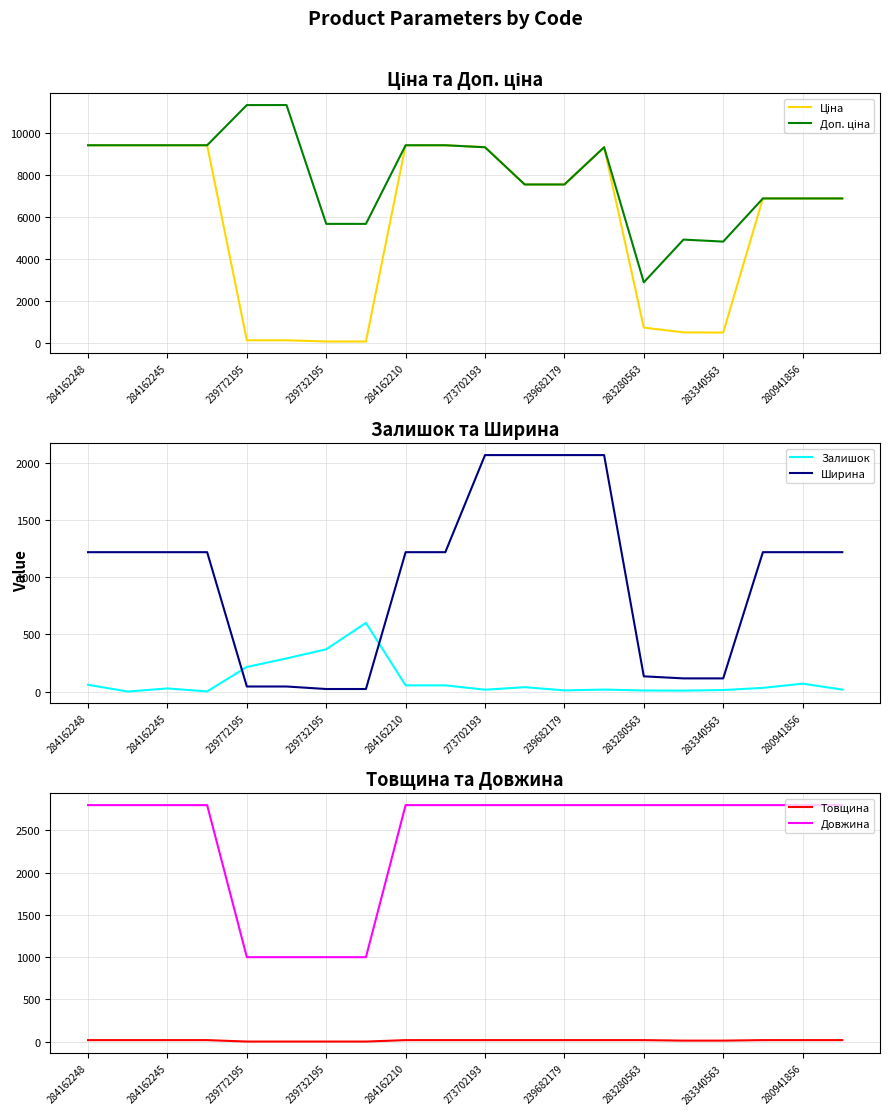

What is the difference between the maximum and minimum values in the Ціна series?

9360.2